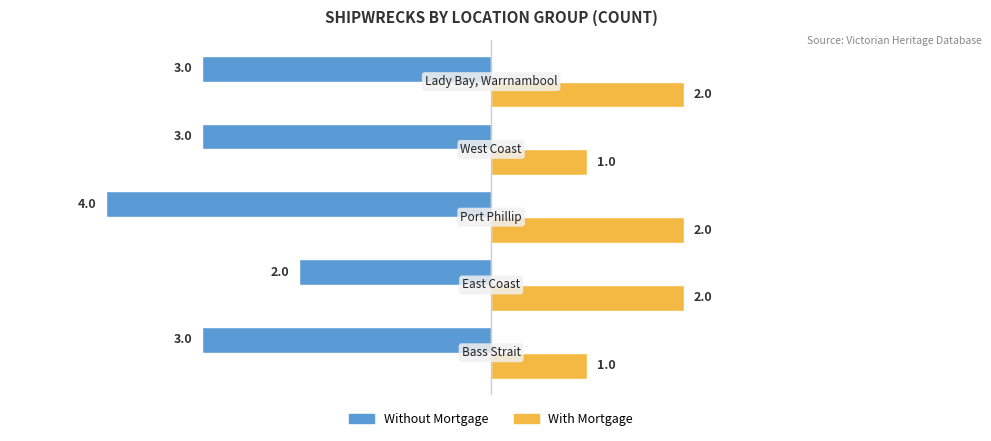

How many data points does each series have?

5